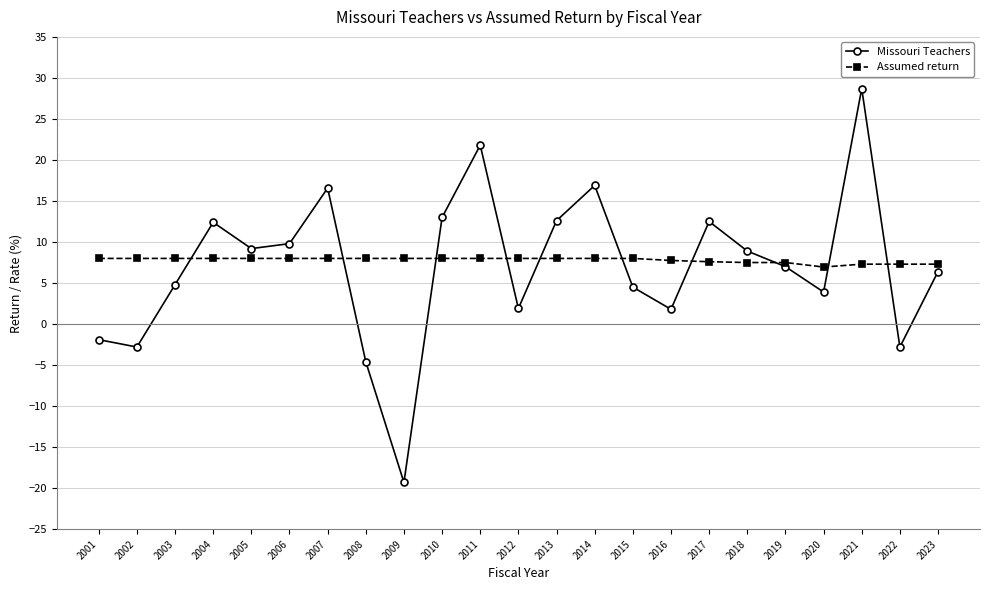

Is this an area chart (filled region under the line)?

No